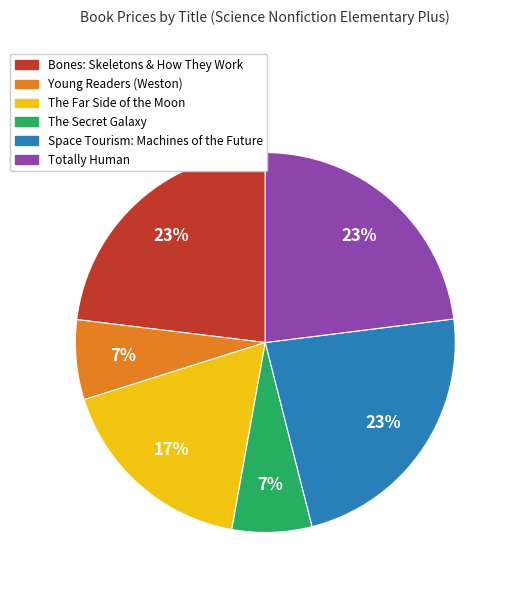

The Bones: Skeletons & How They Work slice represents 13% of the pie. True or false?

False